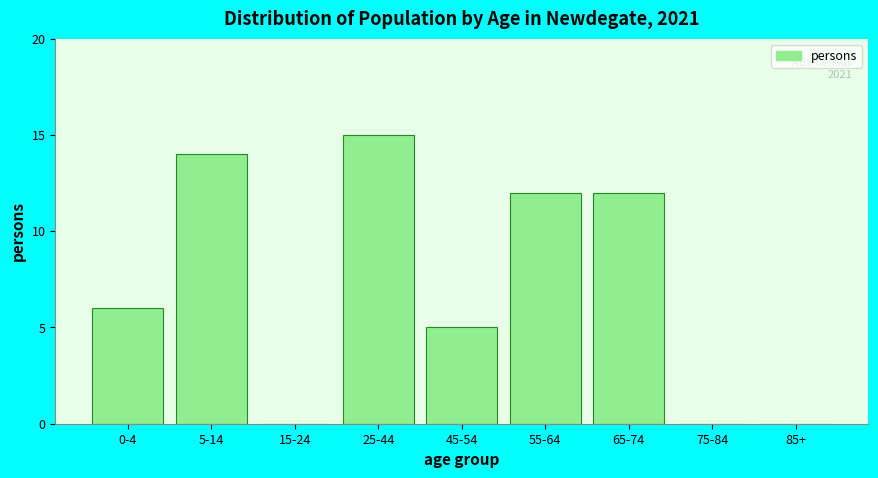

Reading left to right, transcribe all the data shown in this chart.

0-4=6	5-14=14	15-24=0	25-44=15	45-54=5	55-64=12	65-74=12	75-84=0	85+=0